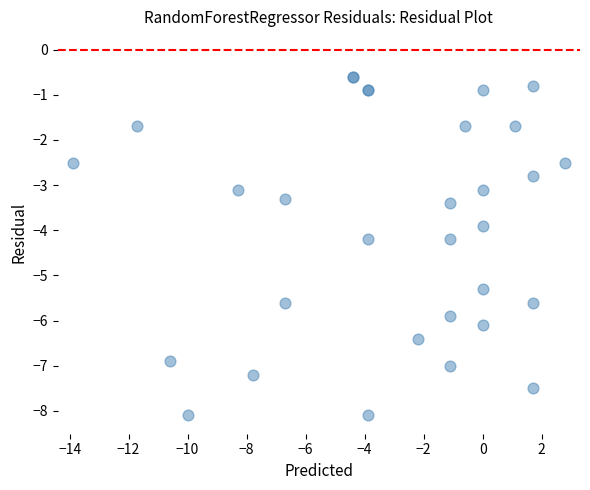

What Y value in the scatter plot is closest to -4?

-3.9